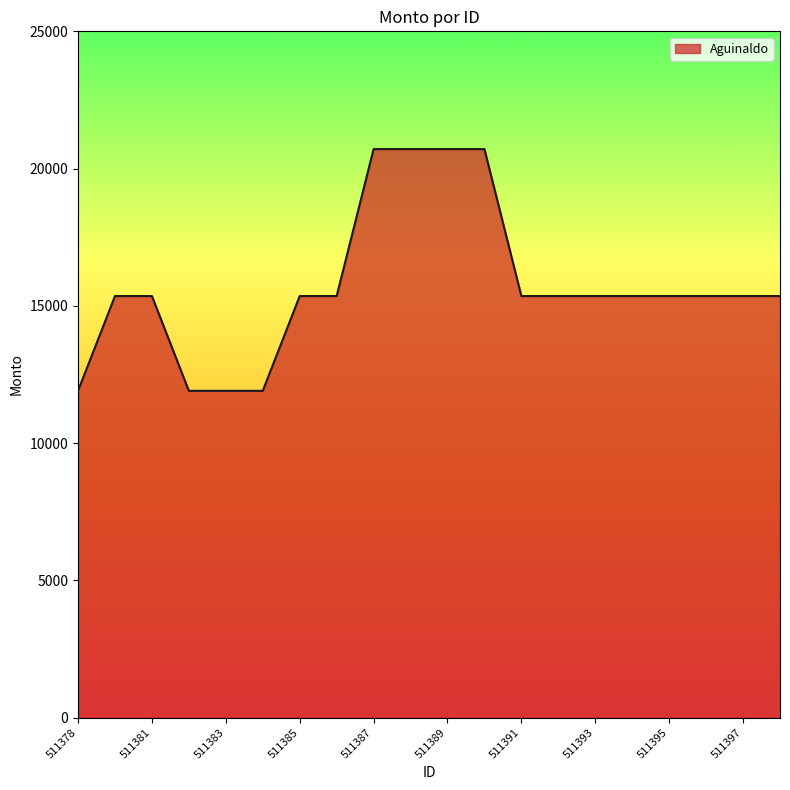

What is the minimum value shown in the chart?

11903.2